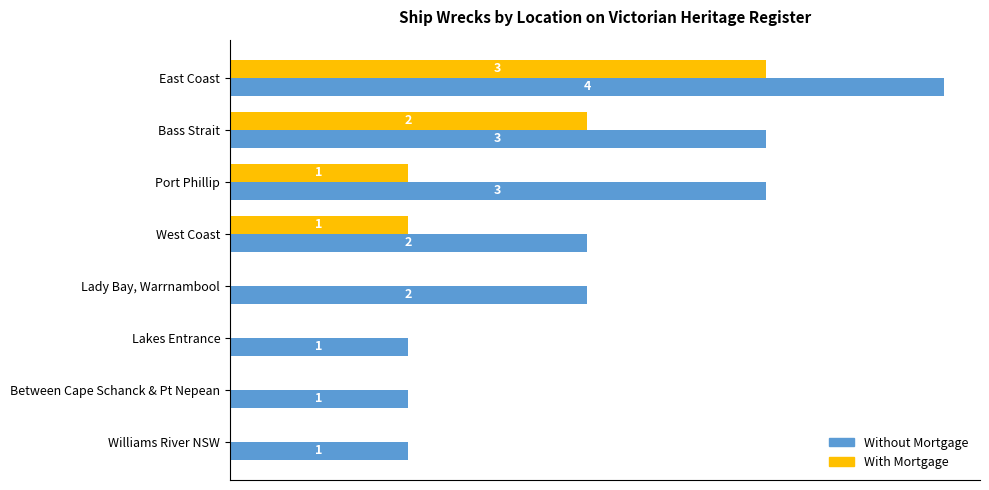

At which category is the sum across all series the highest?

East Coast